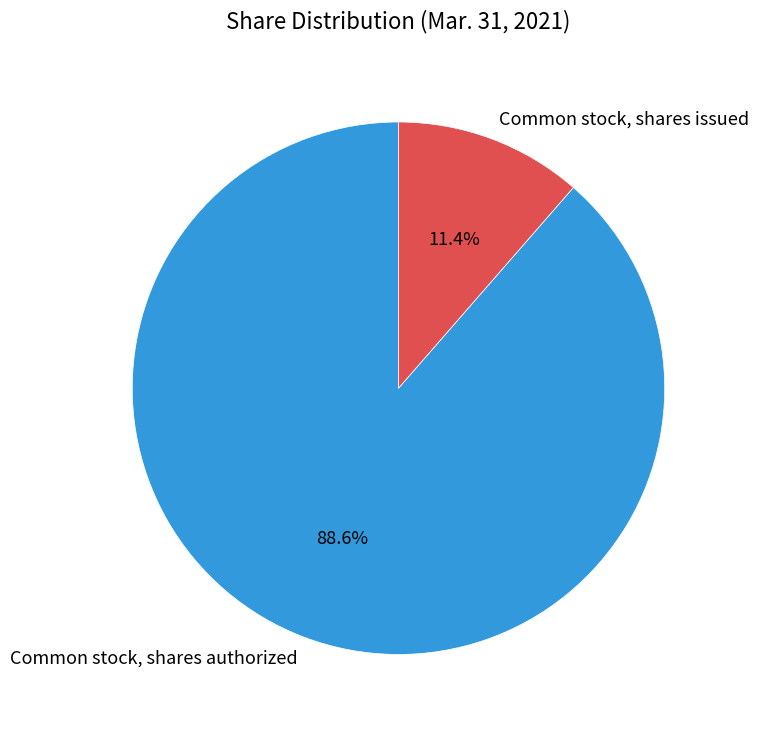

True or false: Common stock, shares issued accounts for 11% of the total.

True